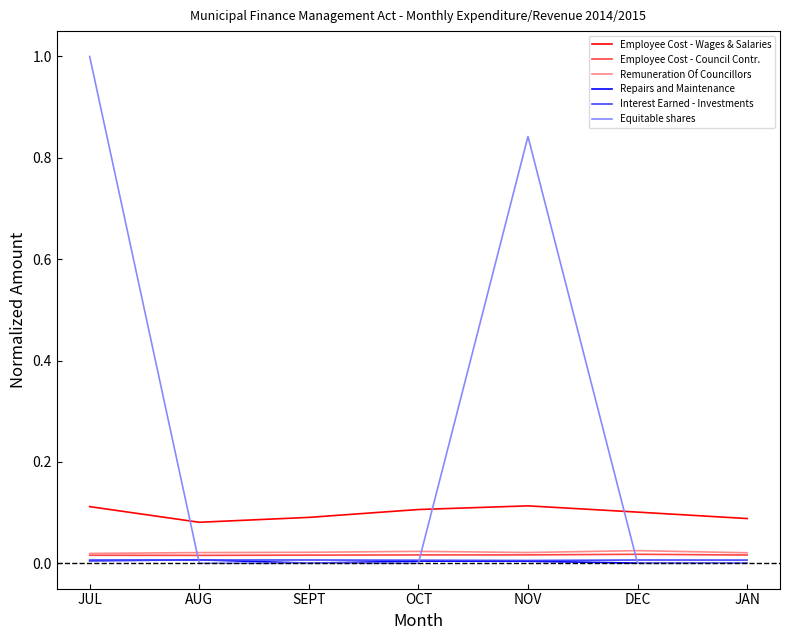

How many Employee Cost - Wages & Salaries values are between 0 and 1?

7